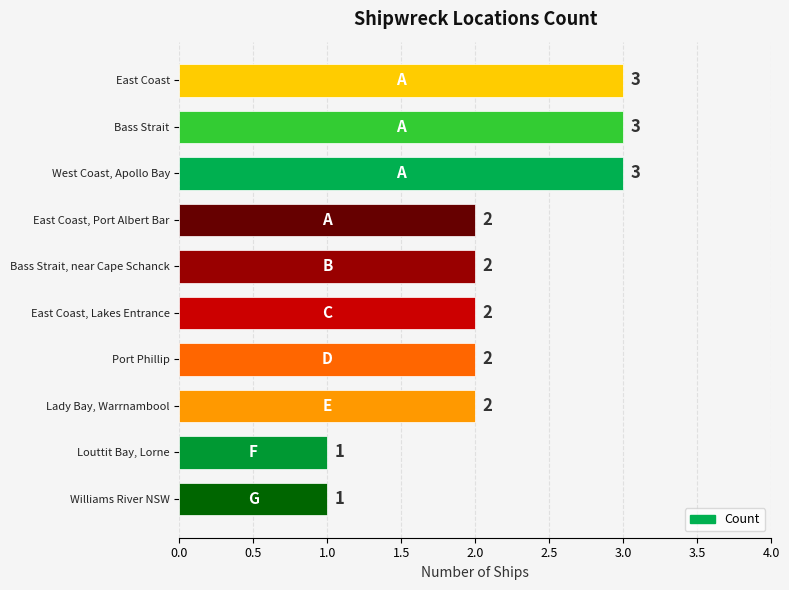

How many values are below 2?

2